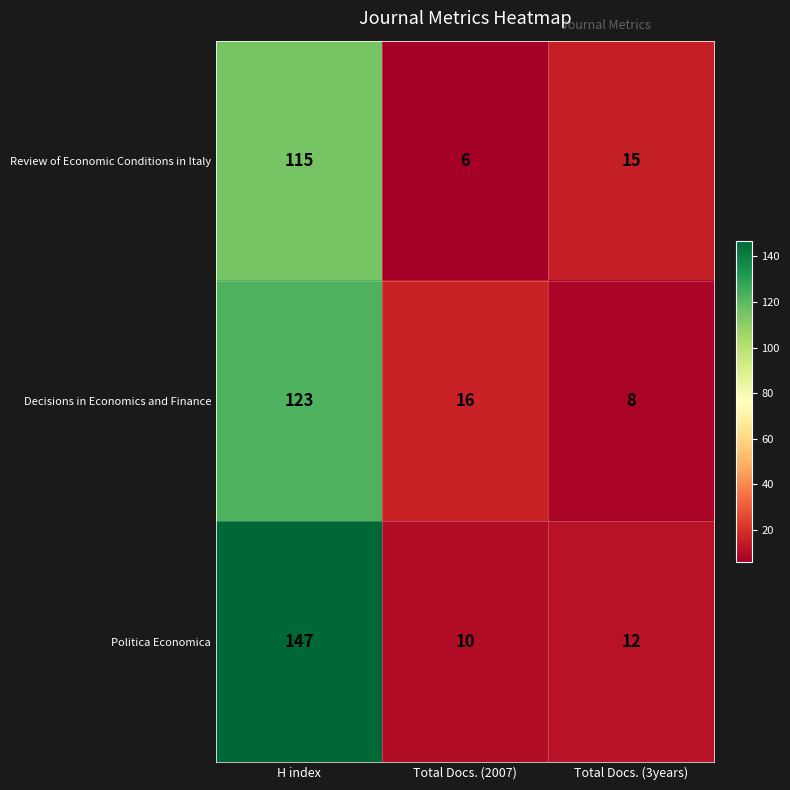

What is the average value of the Politica Economica series?

56